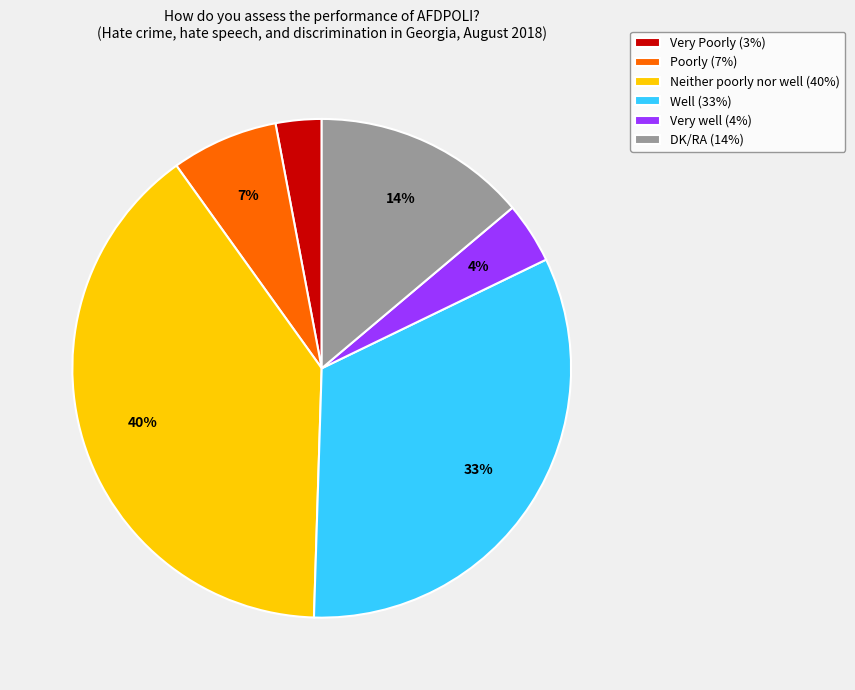

Which slice is the smallest?

Very Poorly